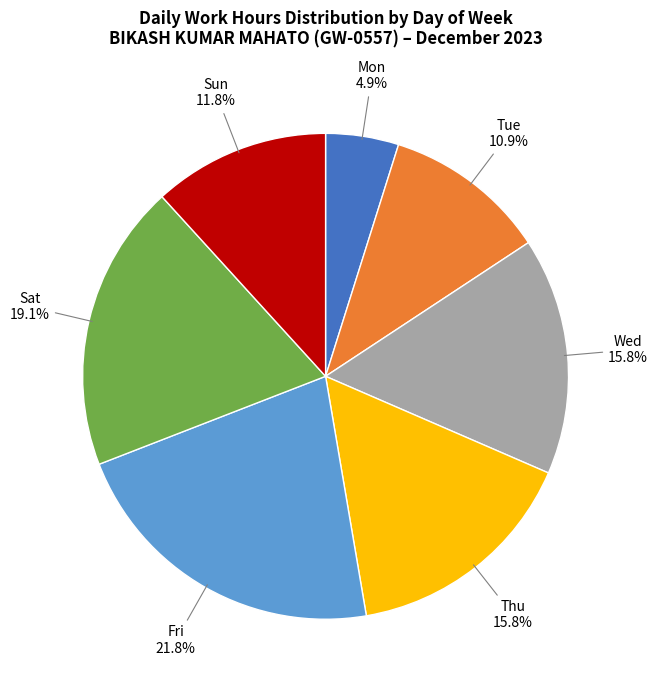

Which has a higher value, Fri or Tue?

Fri